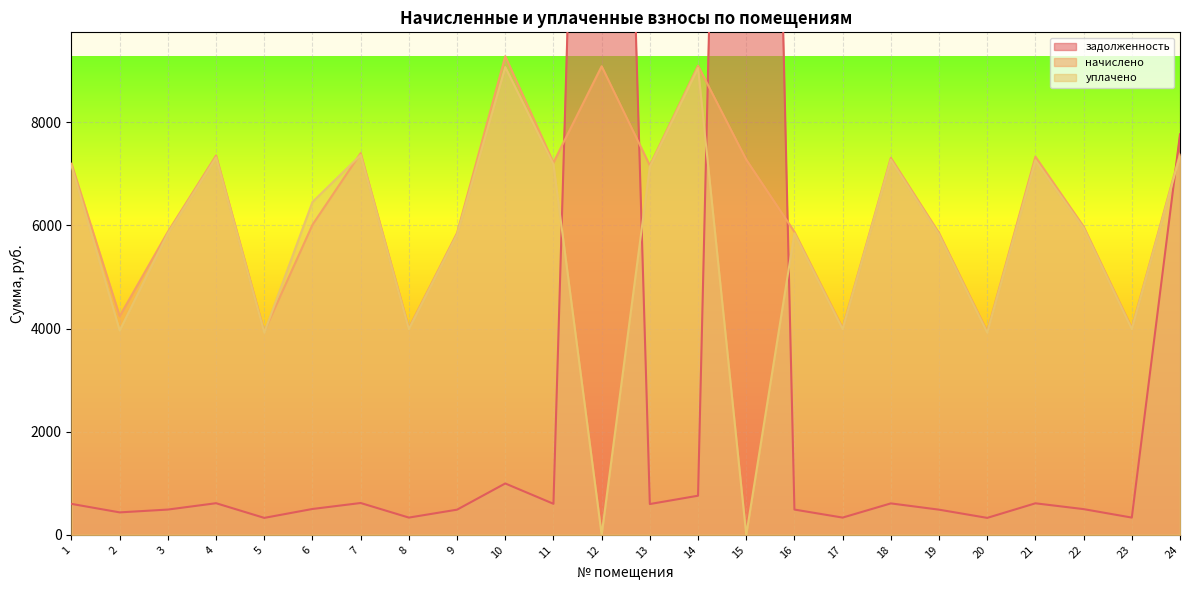

In задолженность, how many points are higher than both neighbors (excluding endpoints)?

7